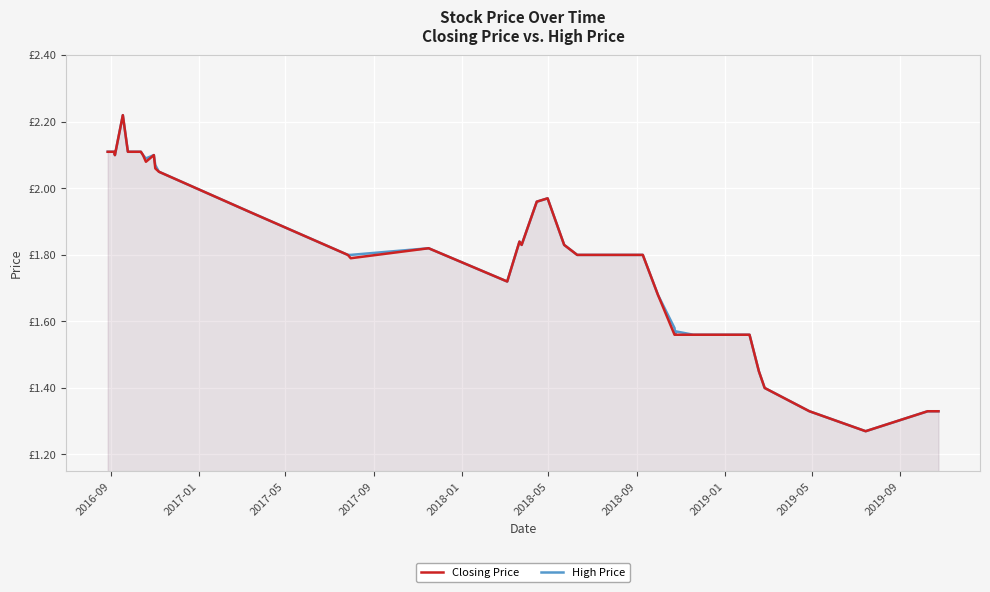

Count the number of data series in this chart.

2